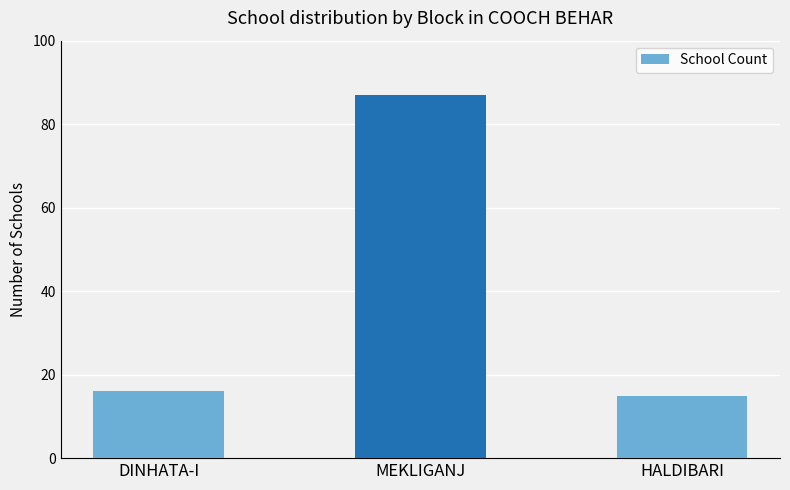

Rank the categories by value from highest to lowest.

MEKLIGANJ, DINHATA-I, HALDIBARI